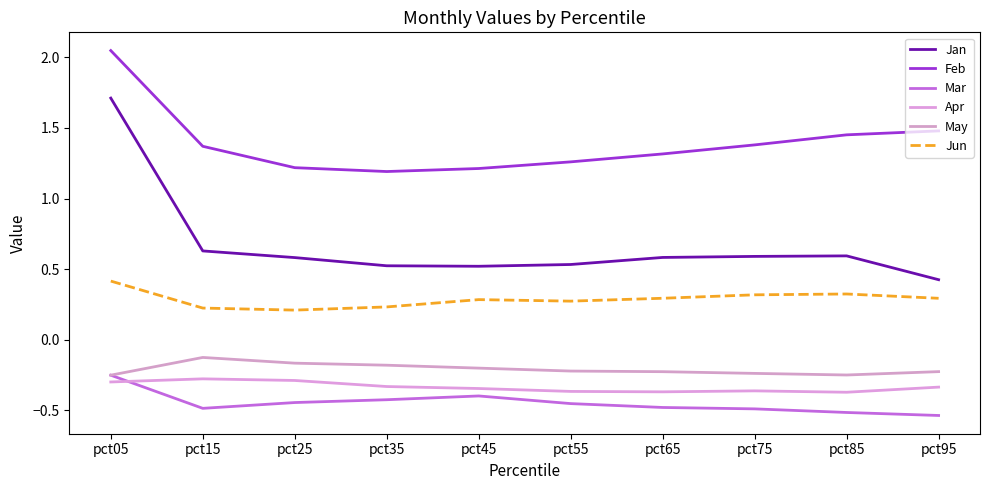

What is the sum of all May values?

-2.1